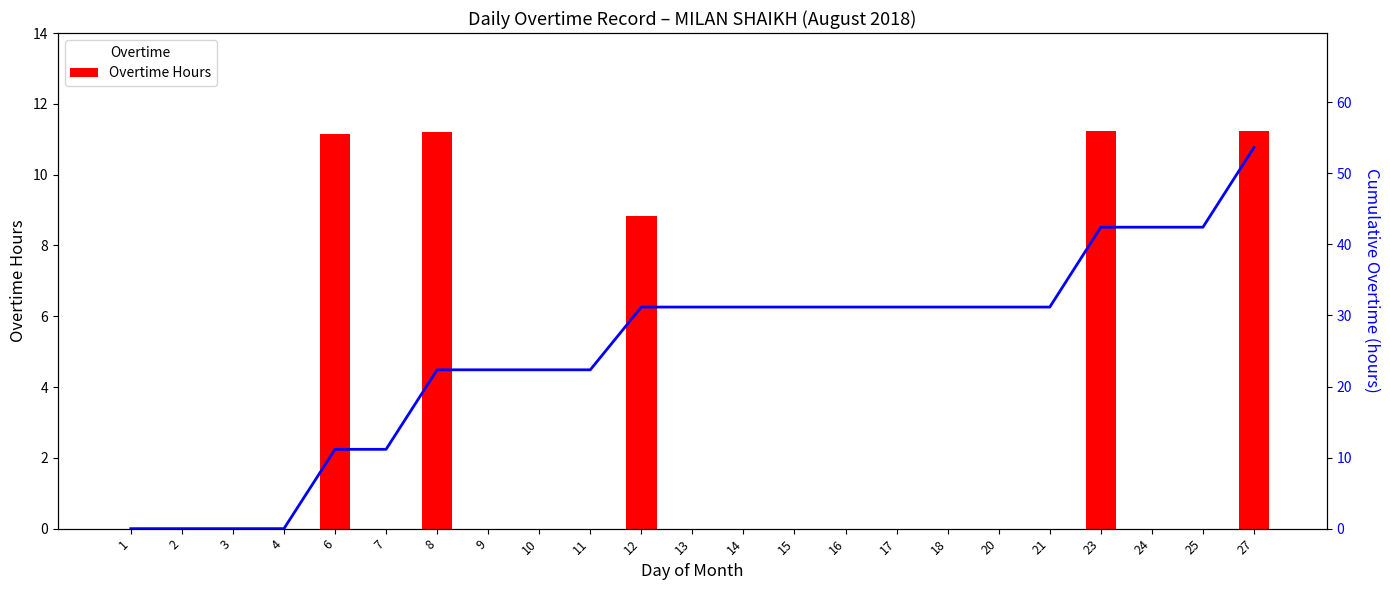

Is it true that Overtime Hours equals 11.2 at 6?

True